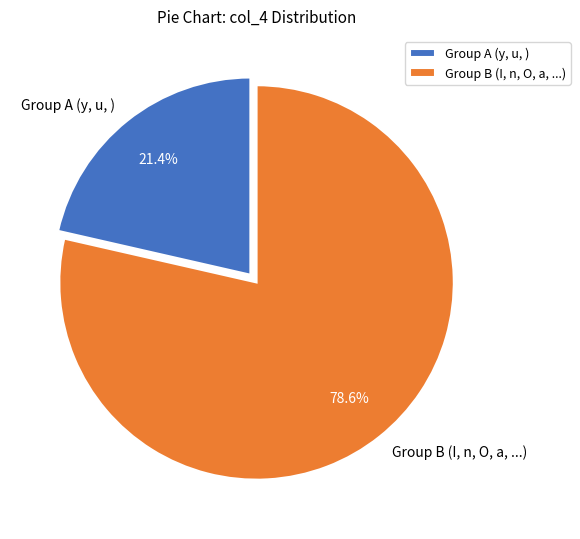

Combined, do Group B (I, n, O, a, ...) and Group A (y, u, ) account for over 50%?

Yes